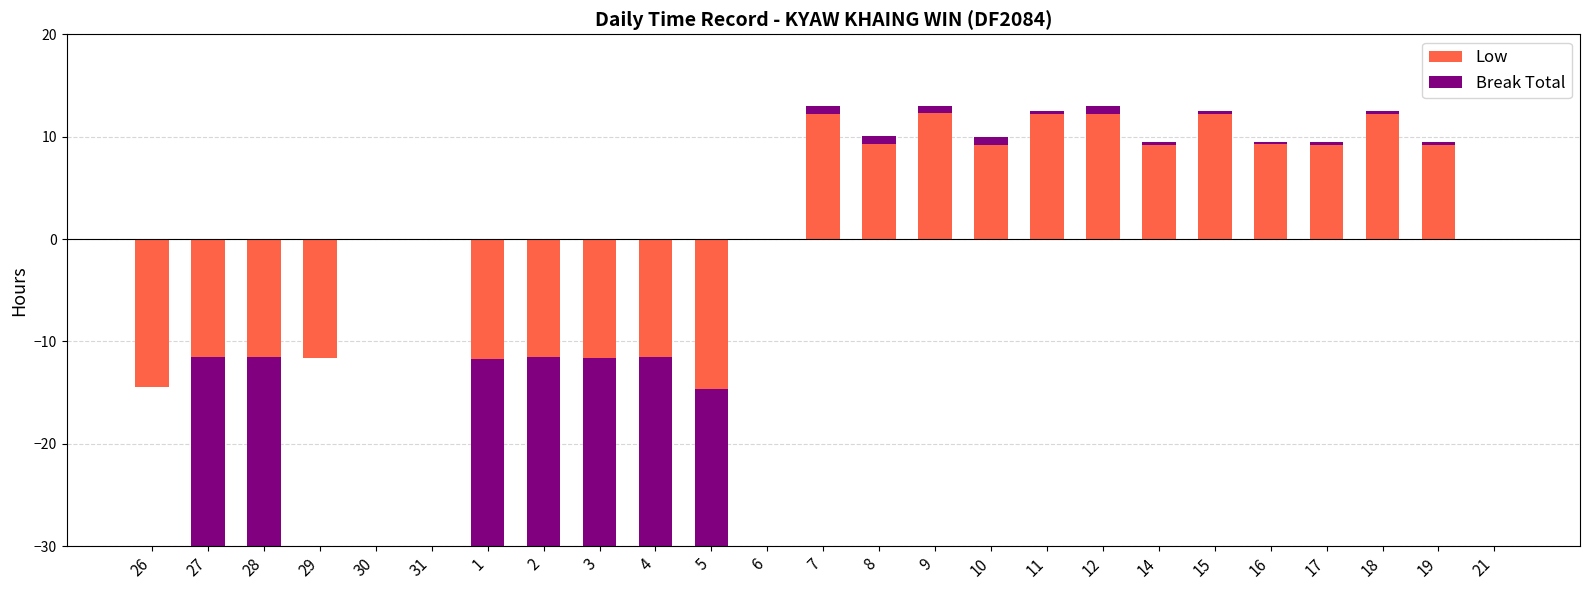

Between 1 and 9, which series saw the biggest shift?

Low